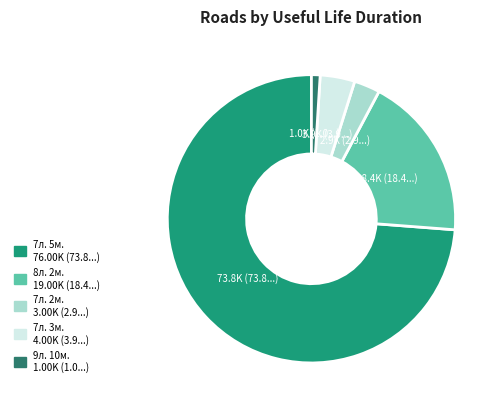

Which has a higher value, 7л. 2м. or 7л. 3м.?

7л. 3м.